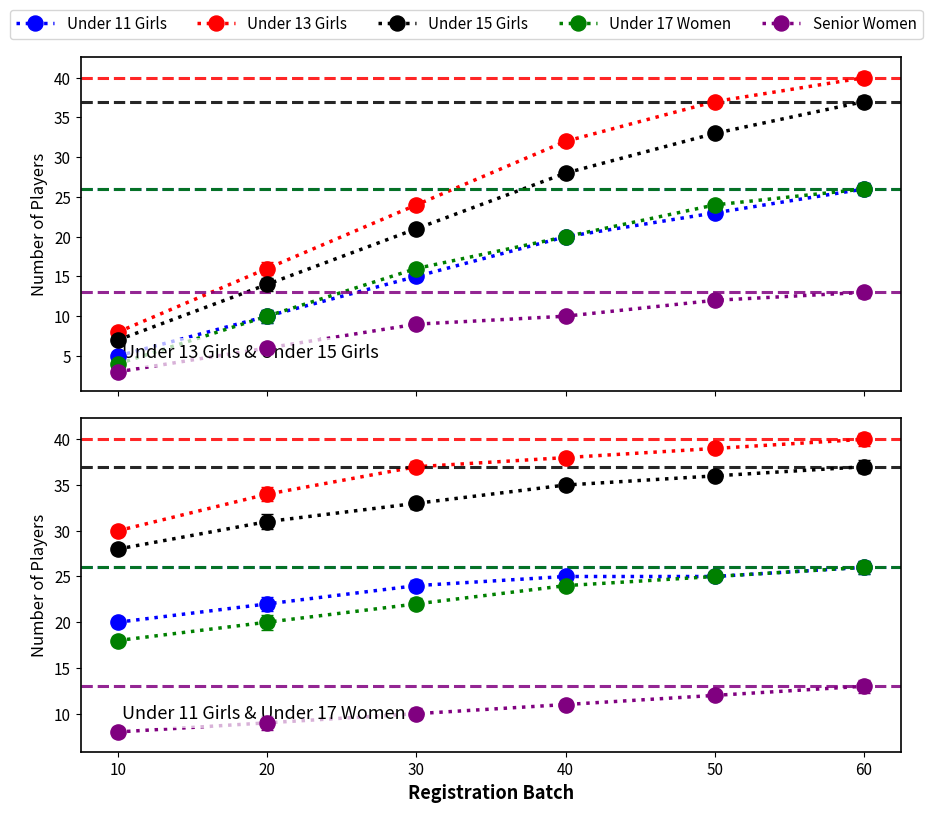

Which series has the largest total across all categories?

Under 13 Girls